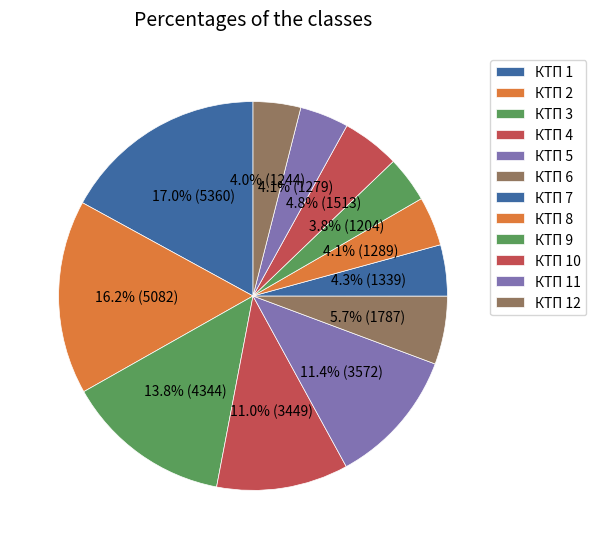

Is КТП 12 the majority of the pie?

No